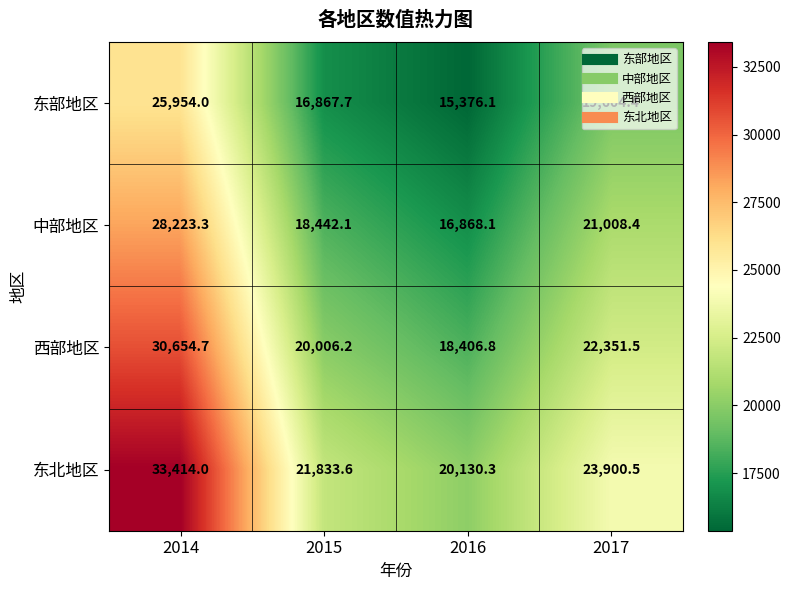

Count the number of data series in this chart.

4